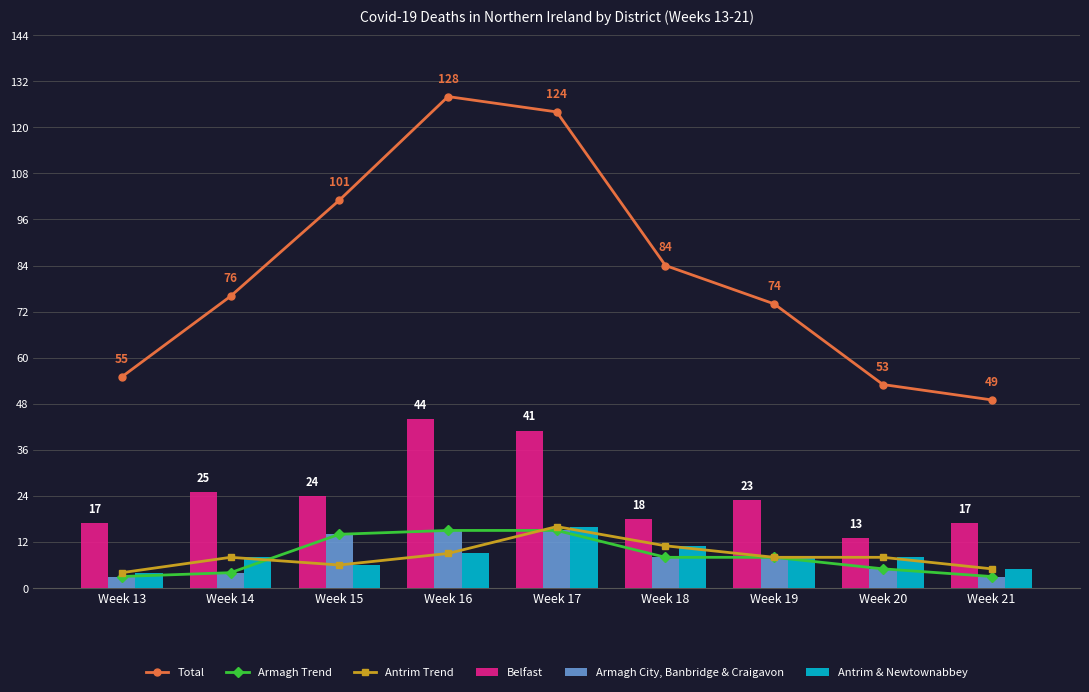

What is the difference between the maximum and minimum values in the Antrim & Newtownabbey series?

12